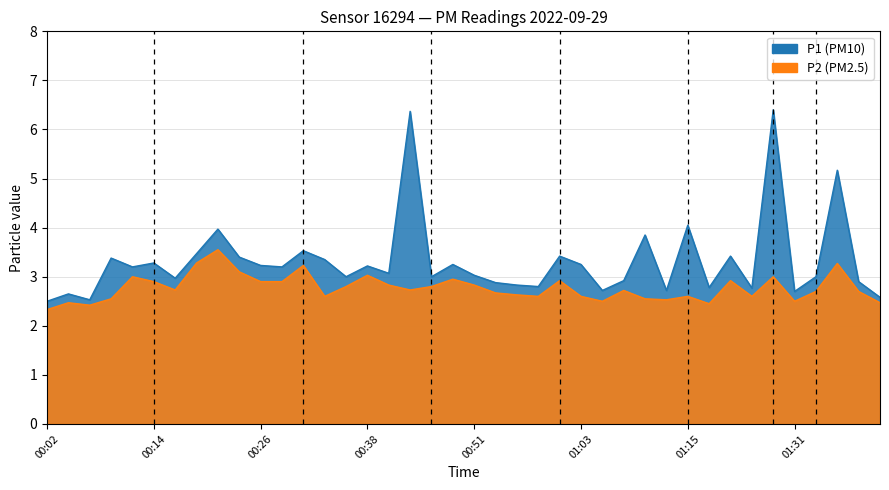

How many lines are shown in the chart?

2